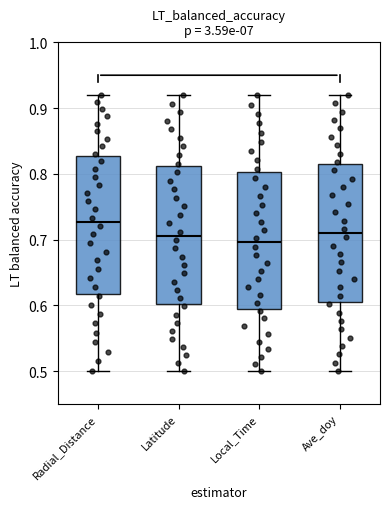

Reading left to right, transcribe this box plot: for each box, give where its median line is, the range the box spans, and where its two whiskers end, as read against the y-axis. The values are not printed on the chart, so give them approximately, as read against the axis.

Radial_Distance: median 0.73, box 0.62 to 0.83, whiskers 0.50 to 0.92
Latitude: median 0.71, box 0.60 to 0.81, whiskers 0.50 to 0.92
Local_Time: median 0.70, box 0.59 to 0.80, whiskers 0.50 to 0.92
Ave_doy: median 0.71, box 0.61 to 0.82, whiskers 0.50 to 0.92